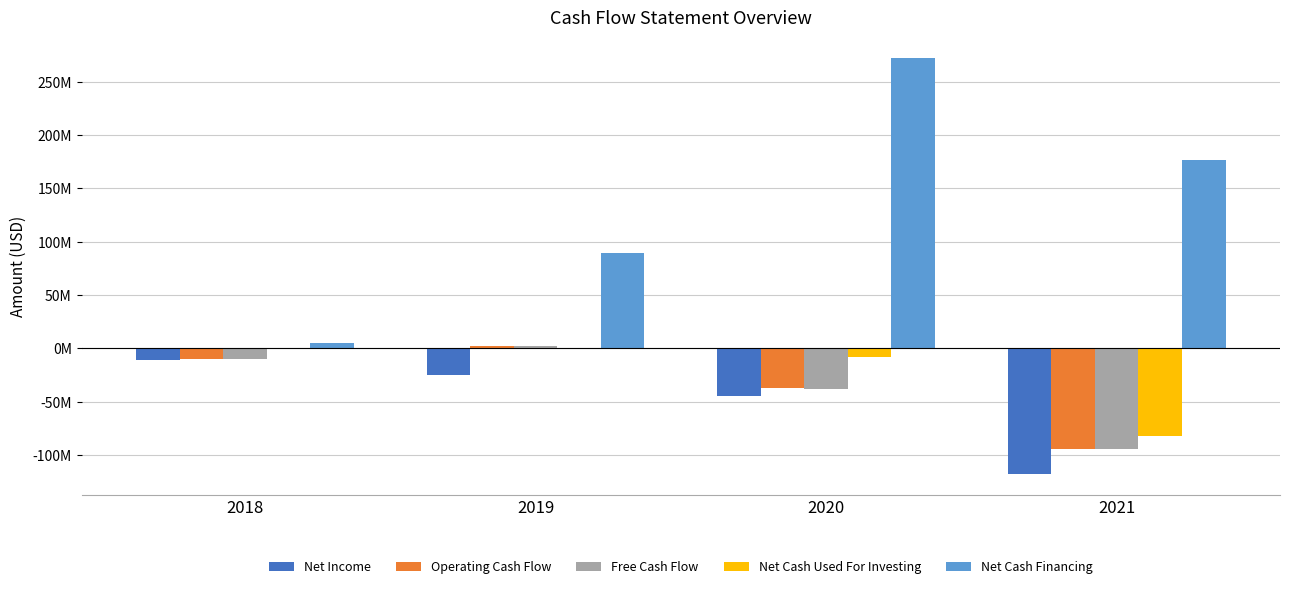

The Operating Cash Flow series shows 1125559 at 2019. True or false?

False